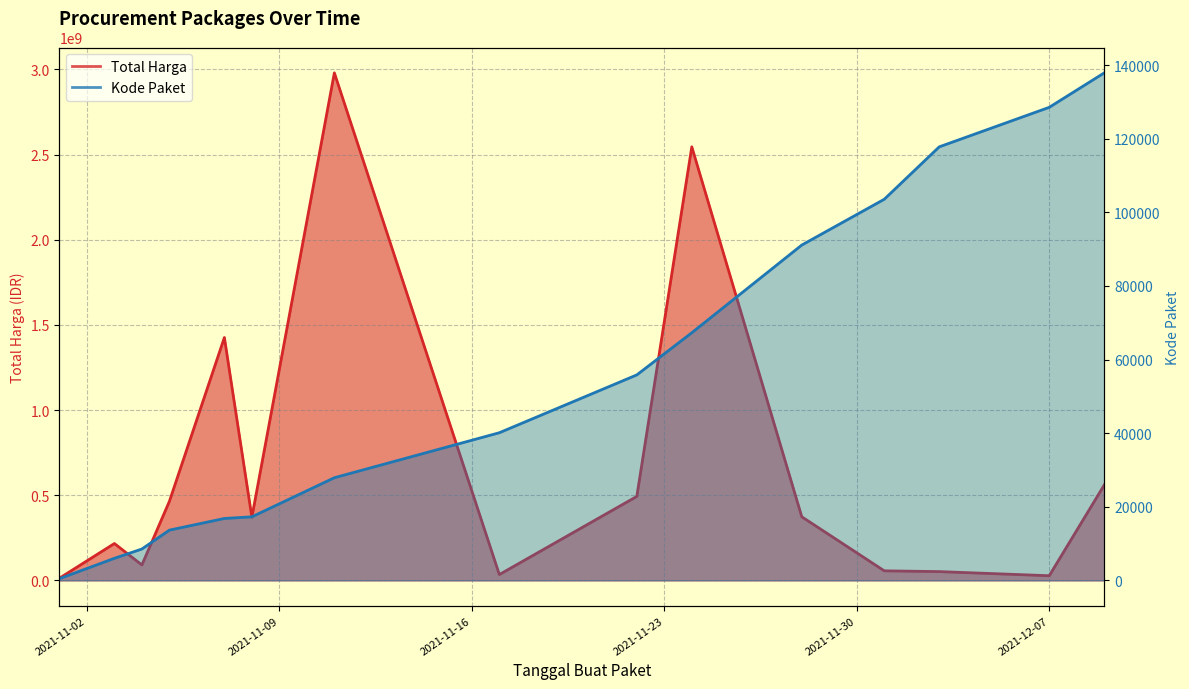

How many data points does each series have?

15